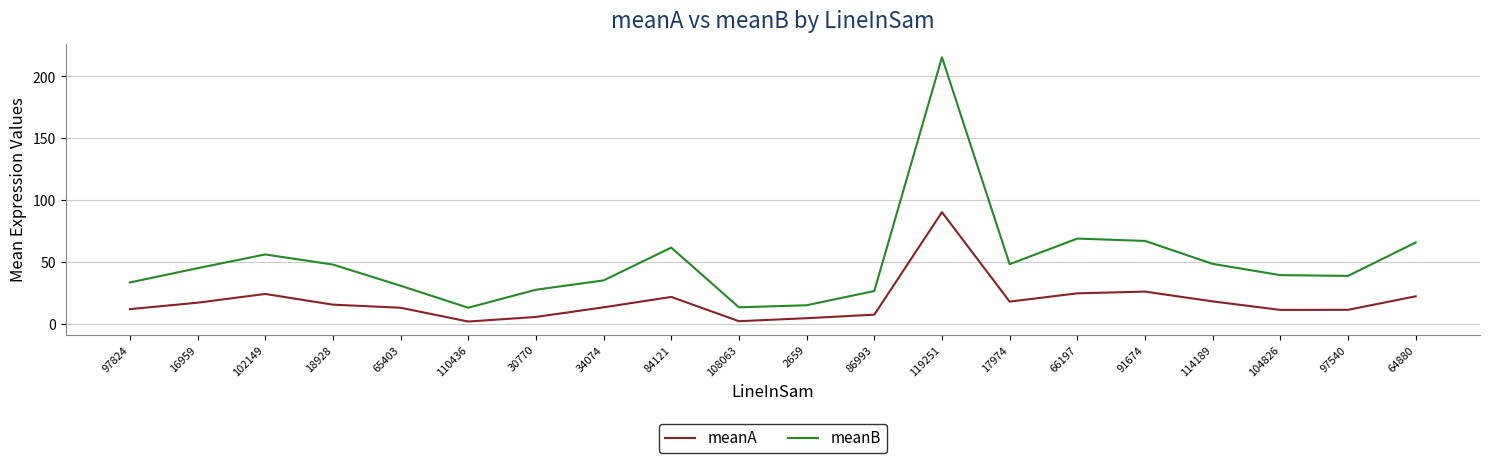

The meanA series shows 5.9 at 30770. True or false?

True